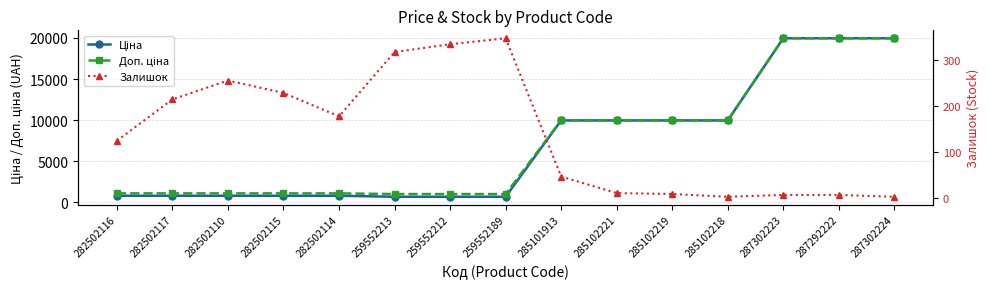

At how many categories does at least one series exceed 12748?

3